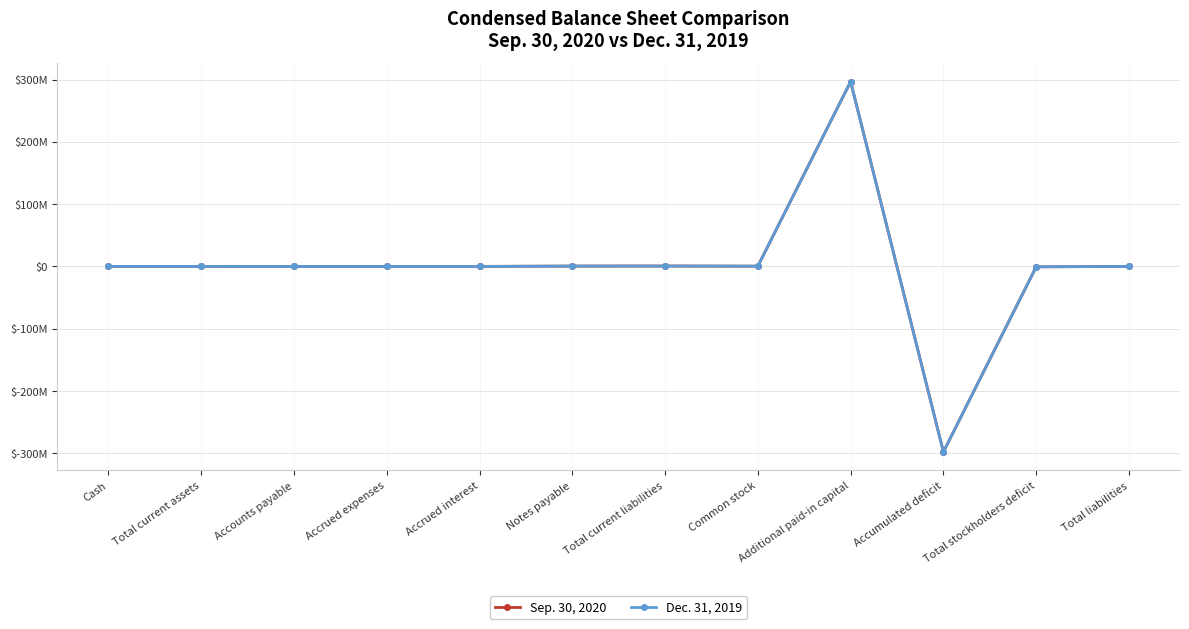

What are all the series names shown in the legend?

Sep. 30, 2020, Dec. 31, 2019